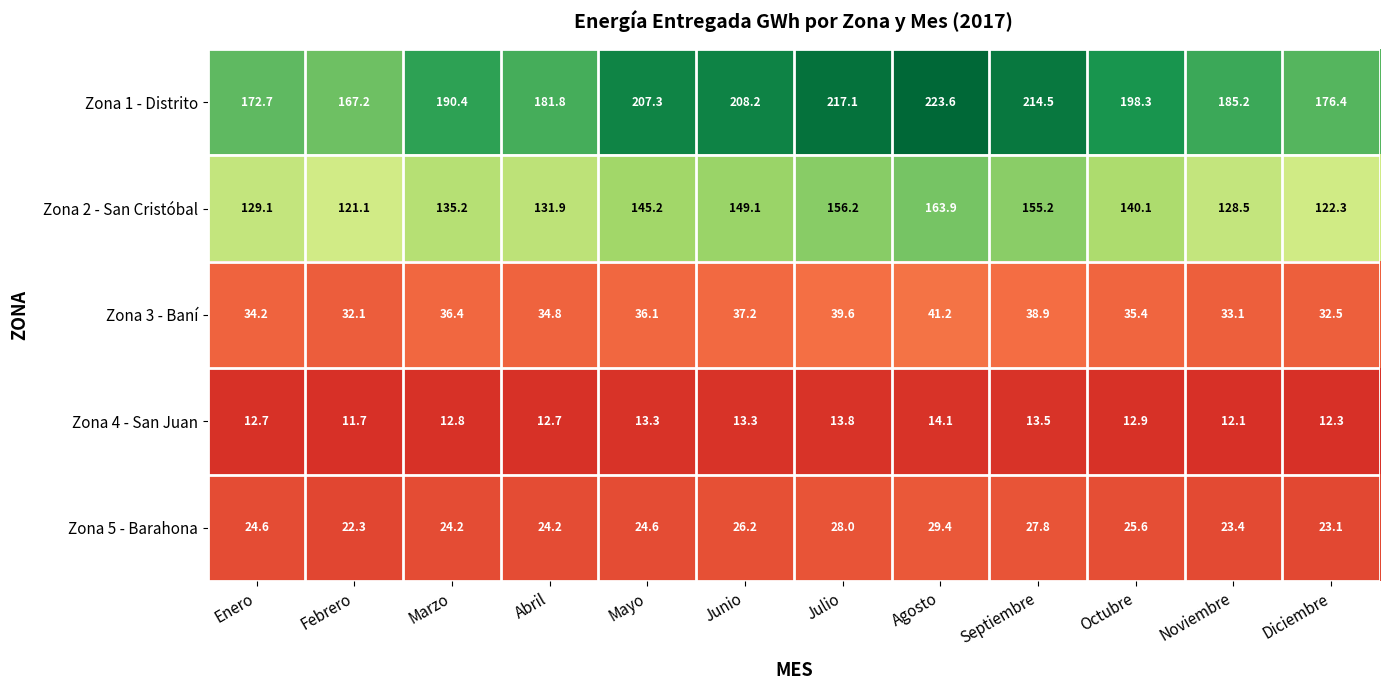

What is the sum of all Zona 2 - San Cristóbal values?

1677.8